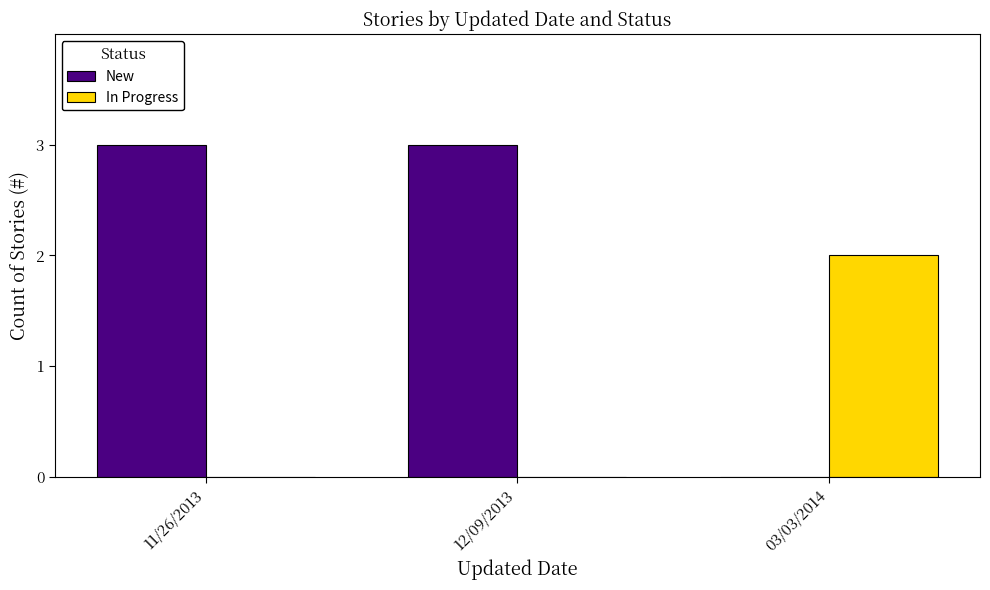

True or false: New has a value of 3 at 12/09/2013.

True